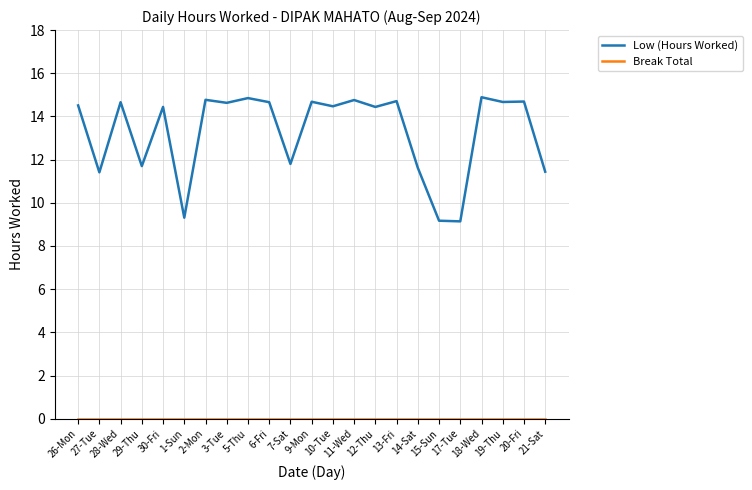

Which series has the largest range (max minus min)?

Low (Hours Worked)